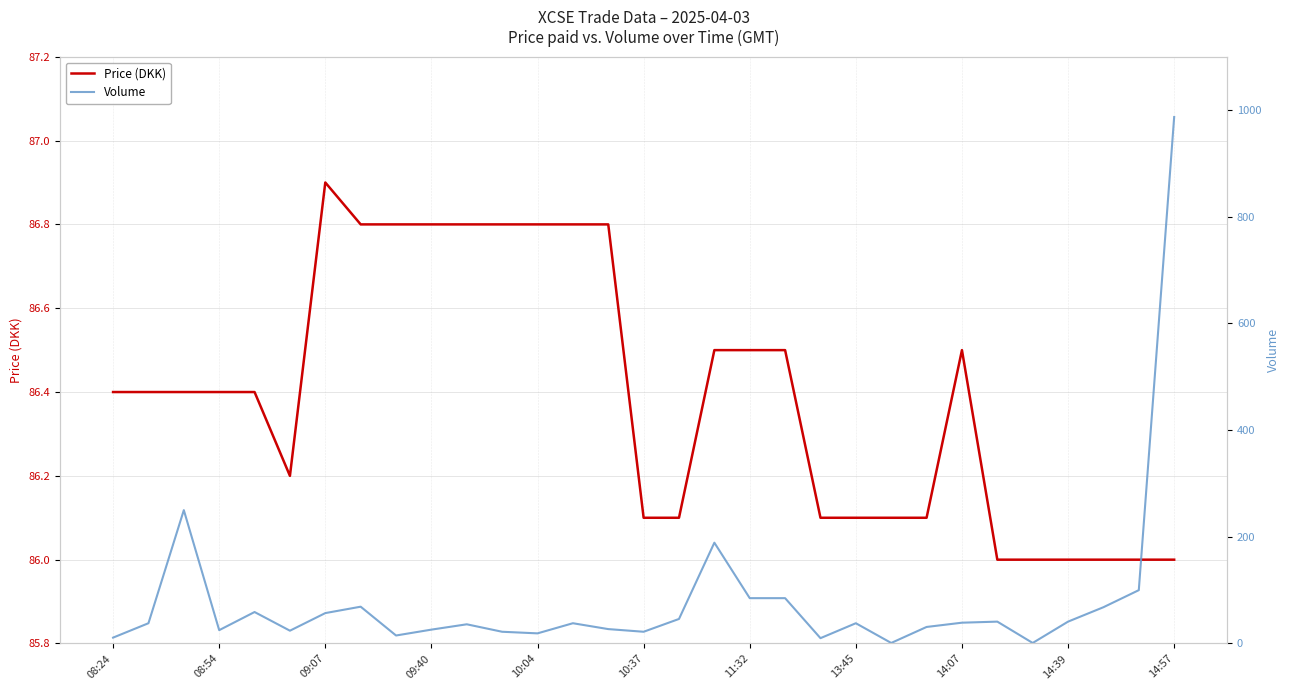

The value of Volume at 16 is 18.2. True or false?

False